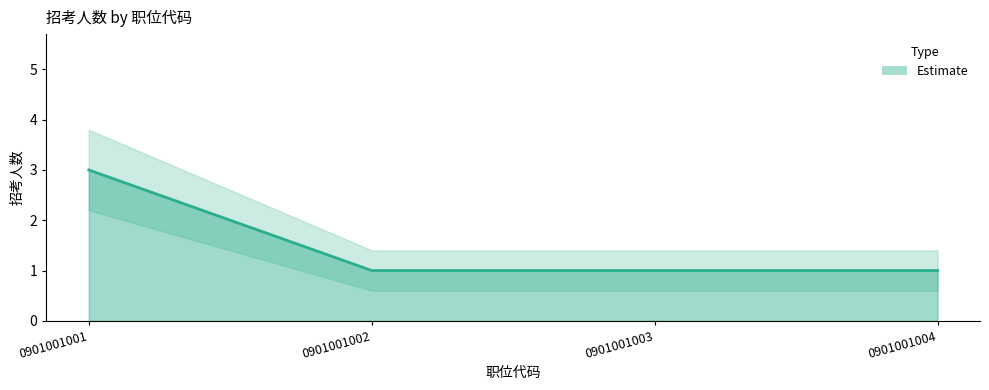

List the labels in order of value, smallest first.

0901001002, 0901001003, 0901001004, 0901001001